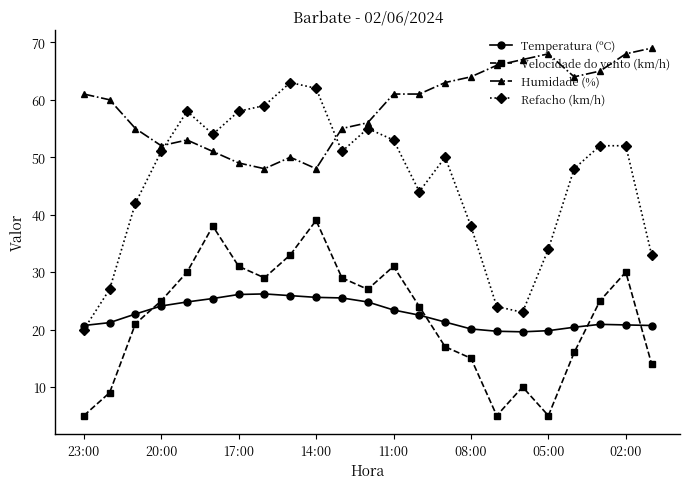

Which series has the largest total across all categories?

Humidade (%)